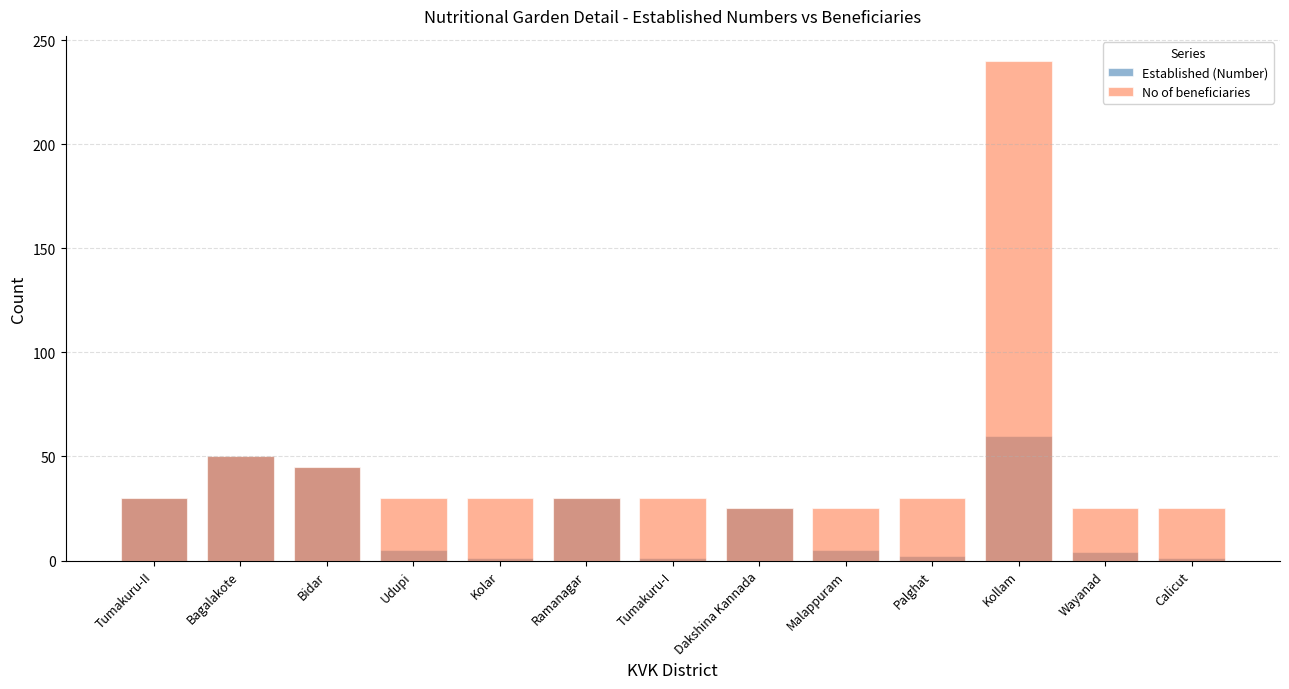

At which label does Established (Number) reach its minimum?

Kolar